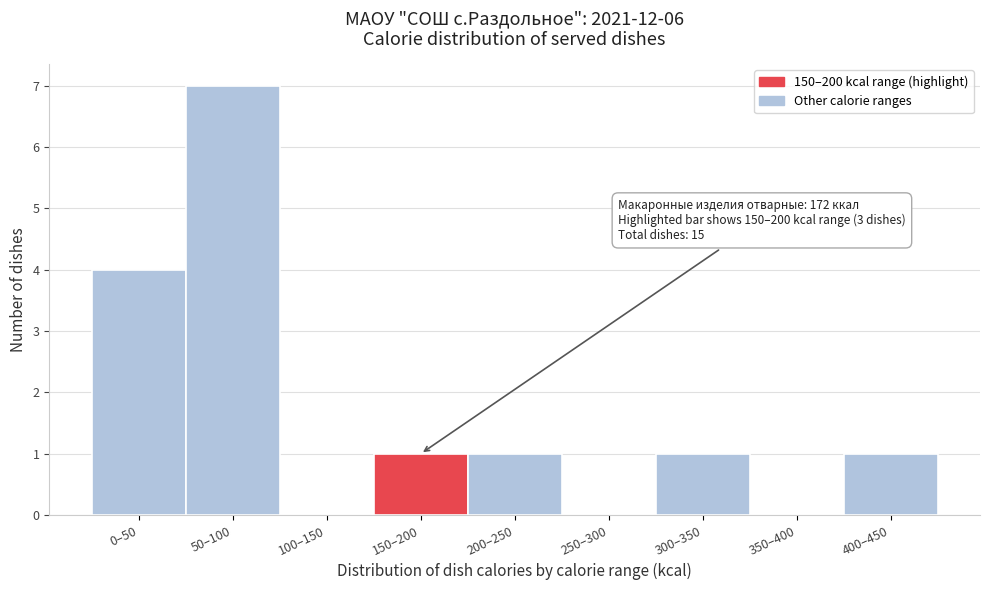

Reading left to right, extract all data points from this chart.

0–50=4	50–100=7	100–150=0	150–200=1	200–250=1	250–300=0	300–350=1	350–400=0	400–450=1